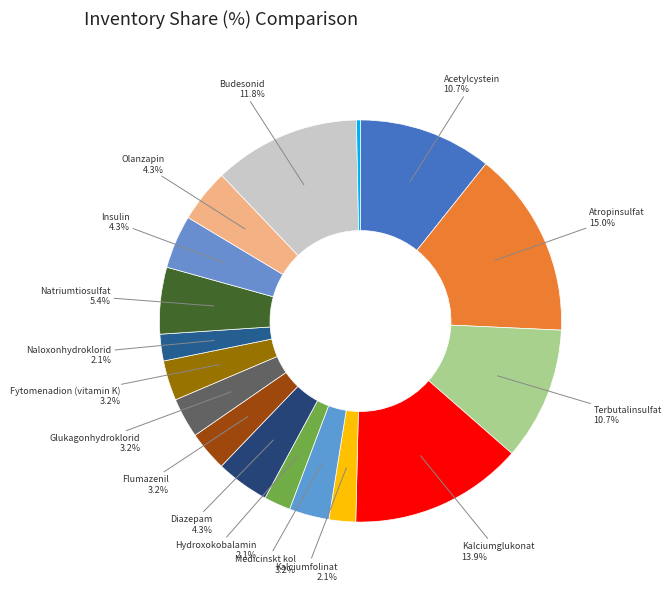

What is the smallest slice in the pie chart?

Salbutamol